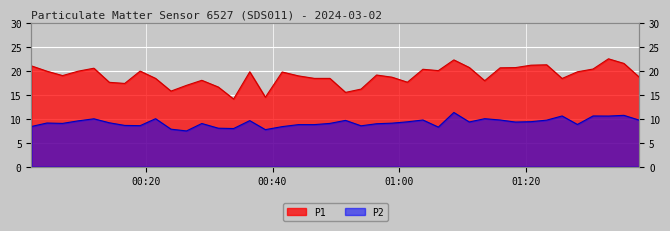

Which series has the largest total across all categories?

P1